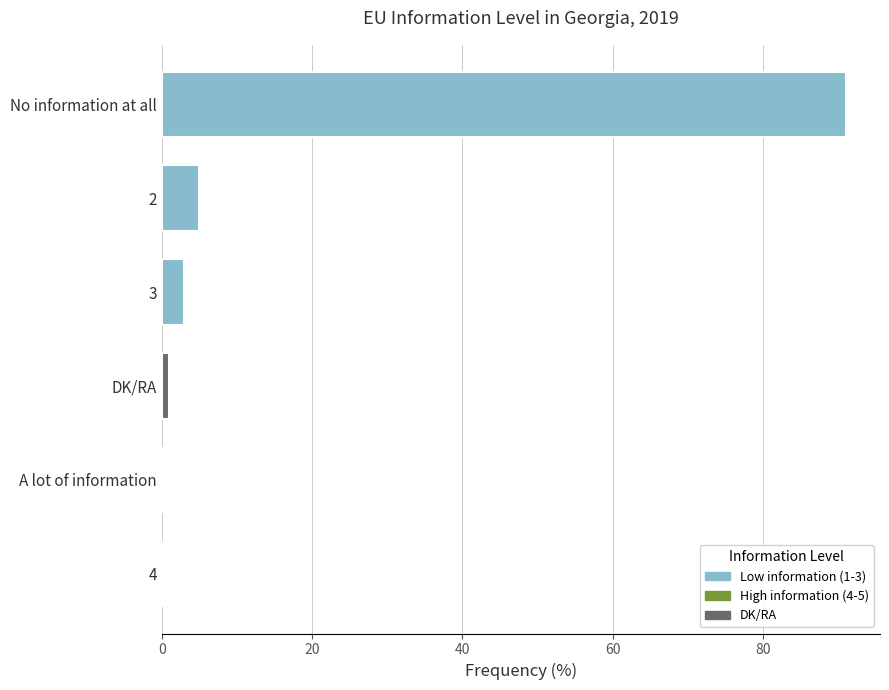

What is the sum of the values at 2 and No information at all?

96